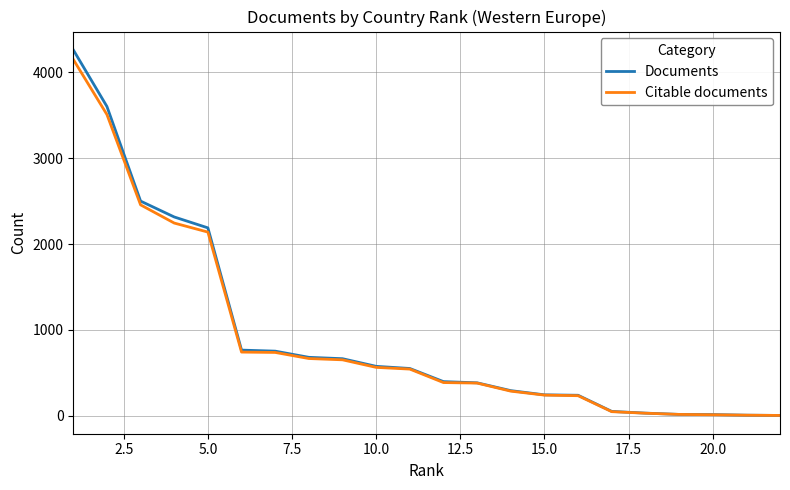

What is the greatest value displayed?

4262